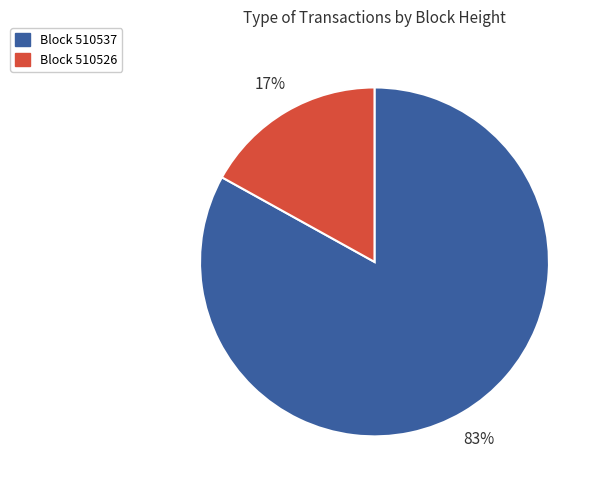

Does any single category account for the majority?

Yes